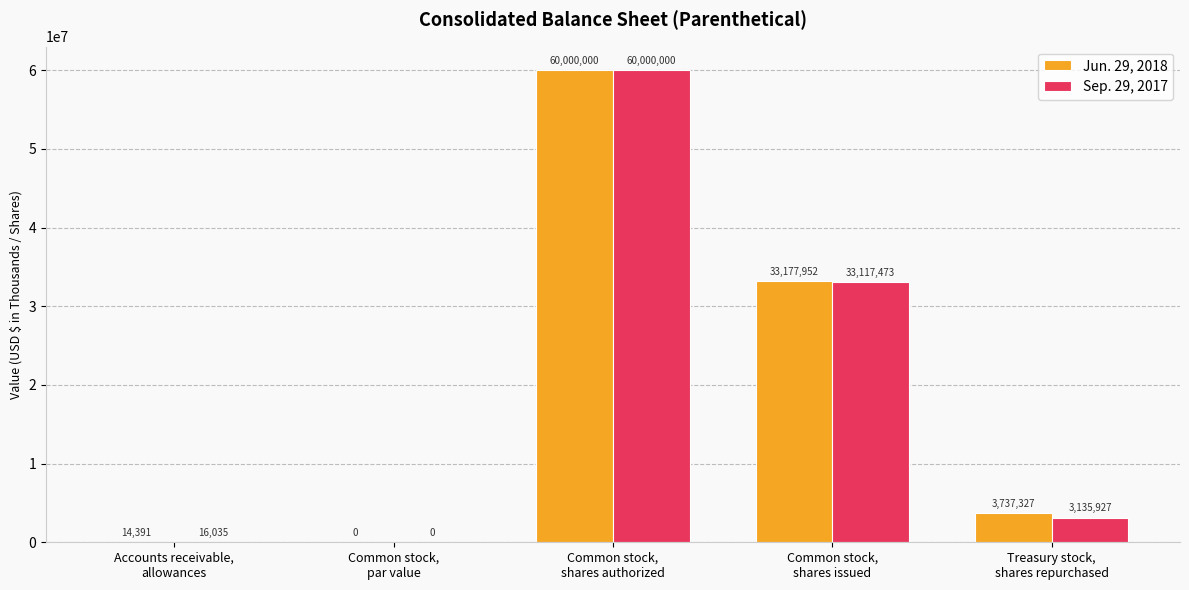

How many series are shown in this chart?

2